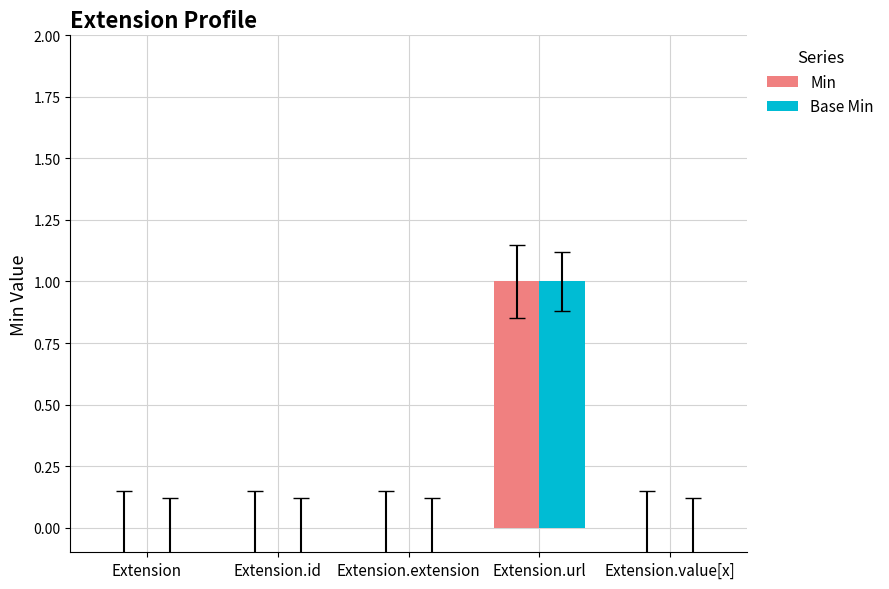

How many groups of bars are there?

5